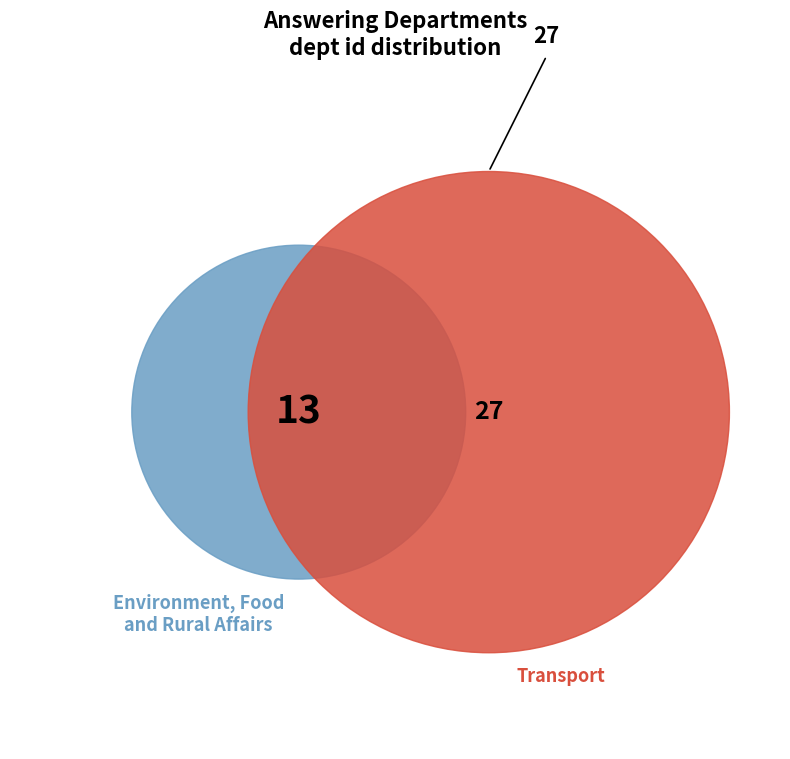

Is it true that Environment, Food and Rural Affairs is 32% of the pie?

True